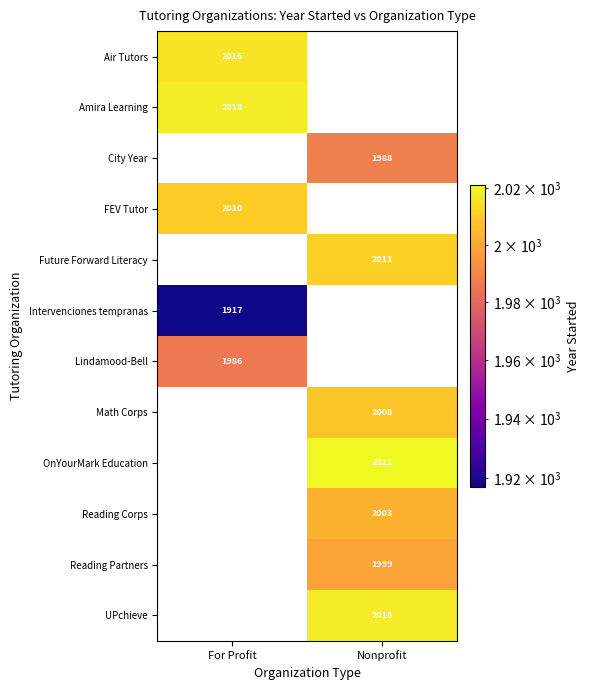

True or false: UPchieve has a value of 2018 at Nonprofit.

True